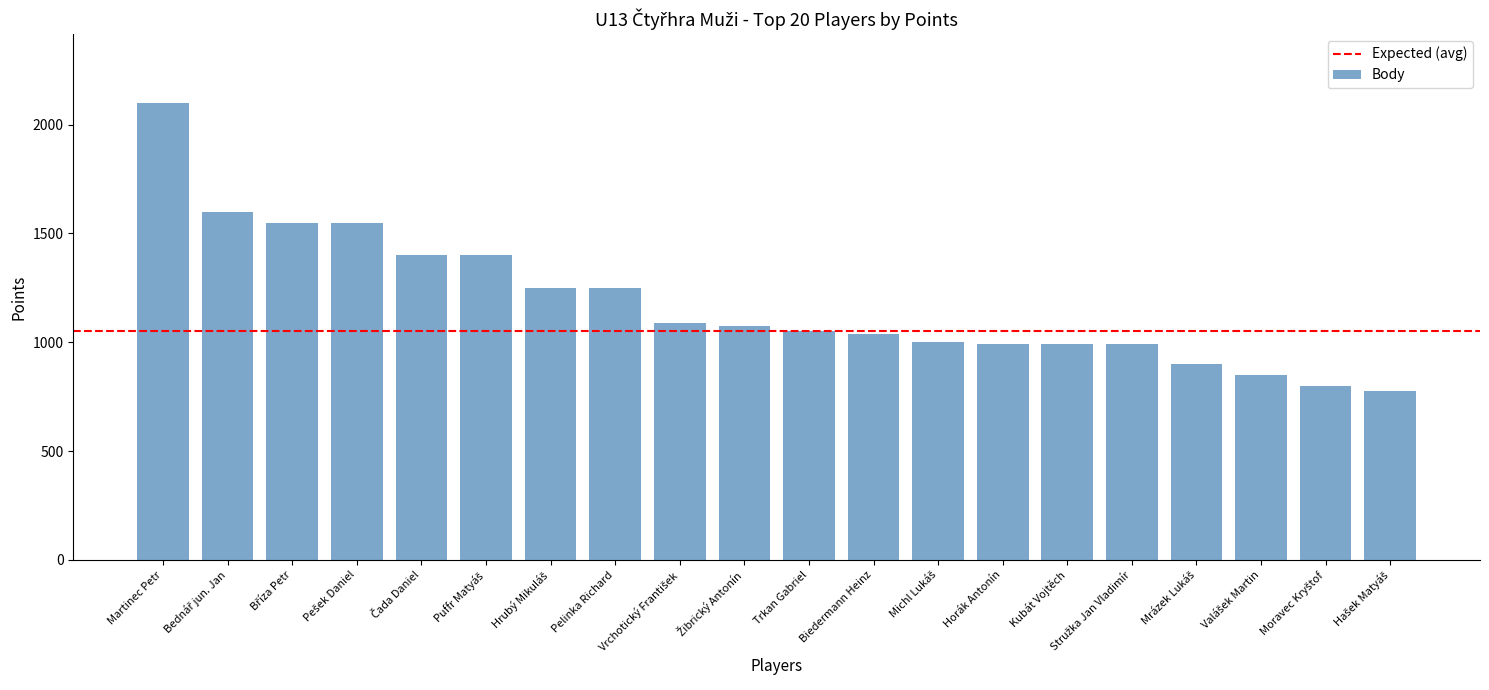

What is the sum of all values?

23650